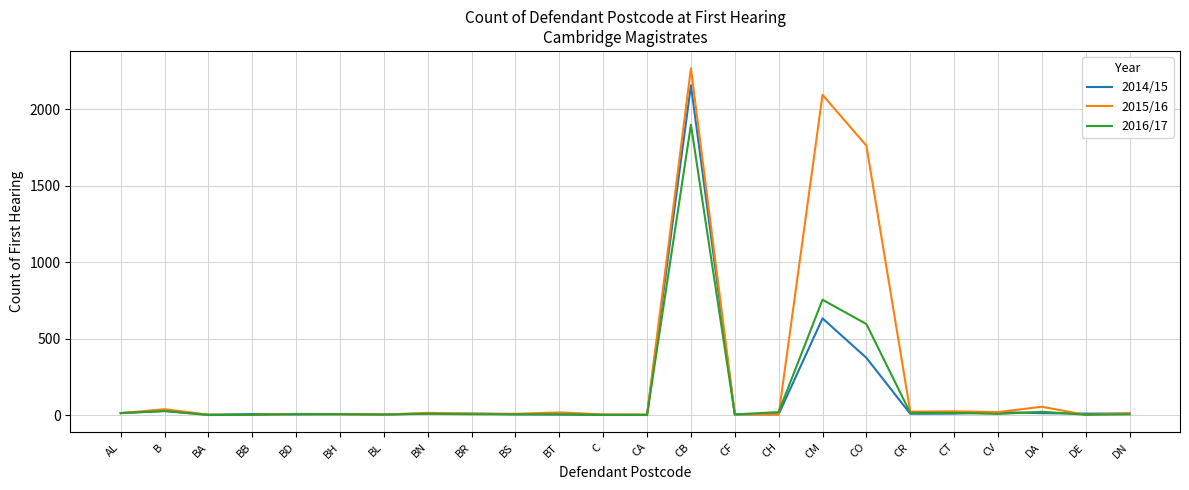

List the series in order of their peak value, lowest first.

2016/17, 2014/15, 2015/16